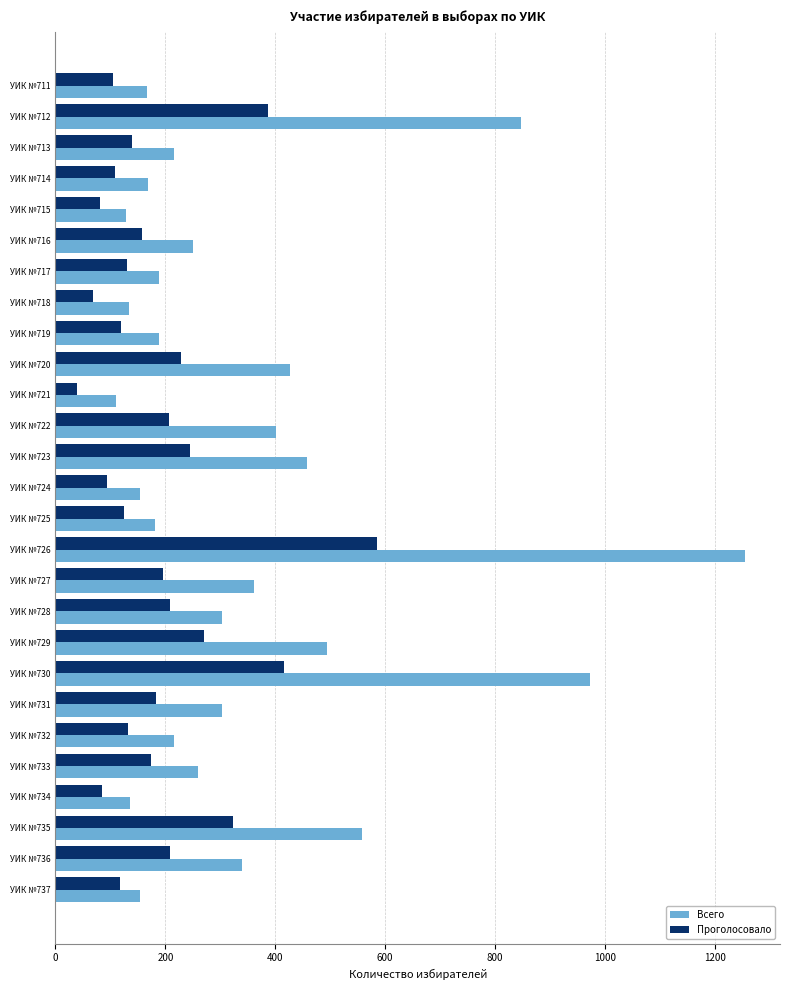

At which label is Всего closest to 683?

УИК №735